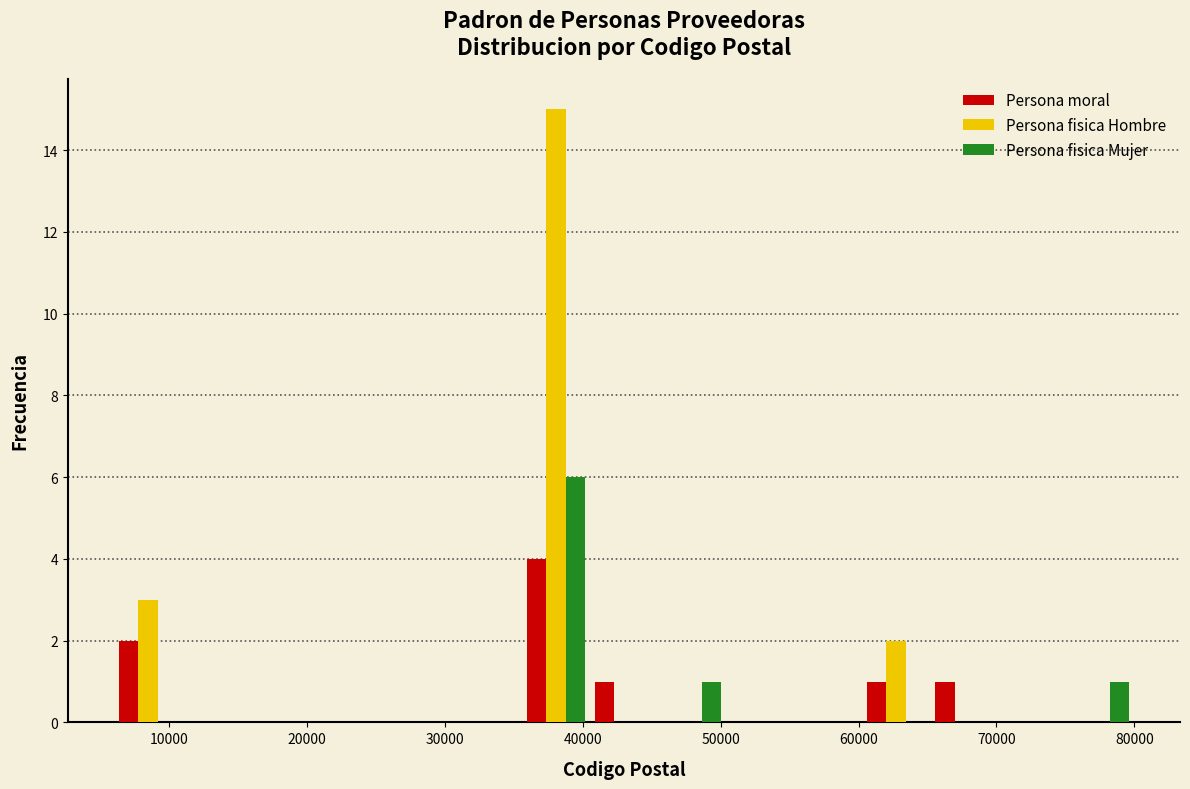

Reading left to right, transcribe this chart: for each range on the x-axis, give the height of each series' bar. Neither the bar edges nor the heights are printed on the chart, so give them approximately, as read against the axes.

6000 to 11000: Persona moral=2	Persona fisica Hombre=3	Persona fisica Mujer=0
11000 to 16000: Persona moral=0	Persona fisica Hombre=0	Persona fisica Mujer=0
16000 to 21000: Persona moral=0	Persona fisica Hombre=0	Persona fisica Mujer=0
21000 to 26000: Persona moral=0	Persona fisica Hombre=0	Persona fisica Mujer=0
26000 to 31000: Persona moral=0	Persona fisica Hombre=0	Persona fisica Mujer=0
31000 to 36000: Persona moral=0	Persona fisica Hombre=0	Persona fisica Mujer=0
36000 to 41000: Persona moral=4	Persona fisica Hombre=15	Persona fisica Mujer=6
41000 to 45000: Persona moral=1	Persona fisica Hombre=0	Persona fisica Mujer=0
45000 to 50000: Persona moral=0	Persona fisica Hombre=0	Persona fisica Mujer=1
50000 to 55000: Persona moral=0	Persona fisica Hombre=0	Persona fisica Mujer=0
55000 to 60000: Persona moral=0	Persona fisica Hombre=0	Persona fisica Mujer=0
60000 to 65000: Persona moral=1	Persona fisica Hombre=2	Persona fisica Mujer=0
65000 to 70000: Persona moral=1	Persona fisica Hombre=0	Persona fisica Mujer=0
70000 to 75000: Persona moral=0	Persona fisica Hombre=0	Persona fisica Mujer=0
75000 to 80000: Persona moral=0	Persona fisica Hombre=0	Persona fisica Mujer=1